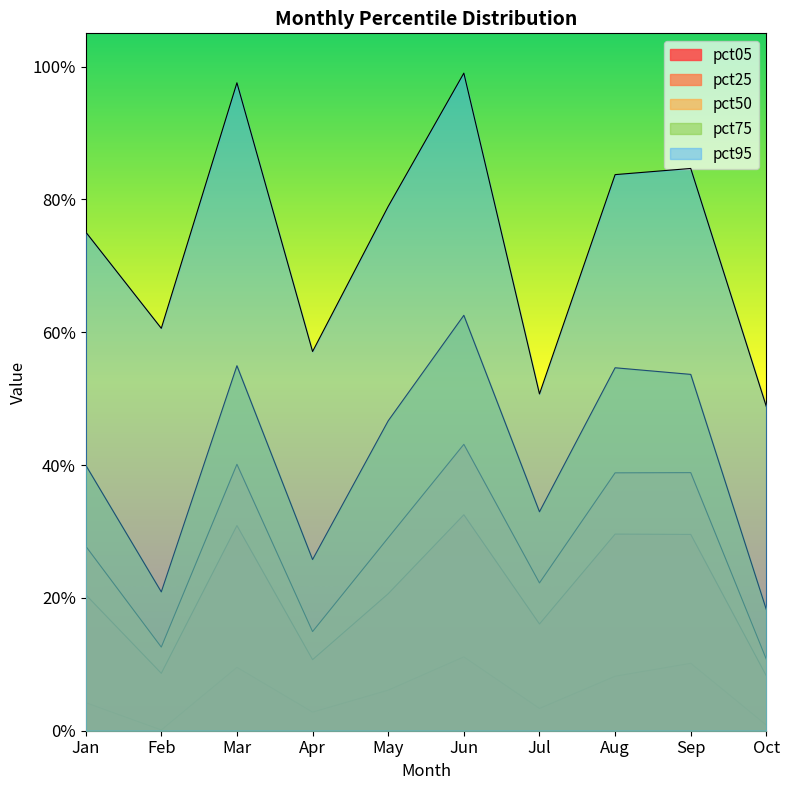

True or false: pct25 and pct95 cross at least once.

False